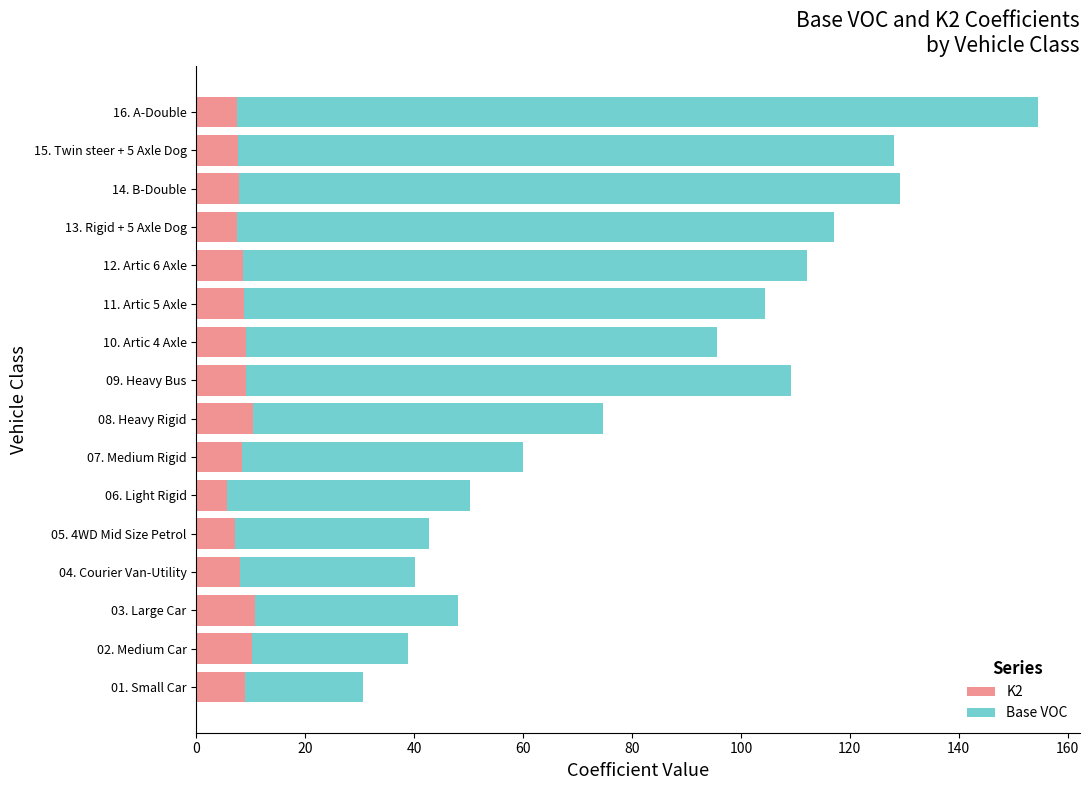

What is the sum of all K2 values?

135.6